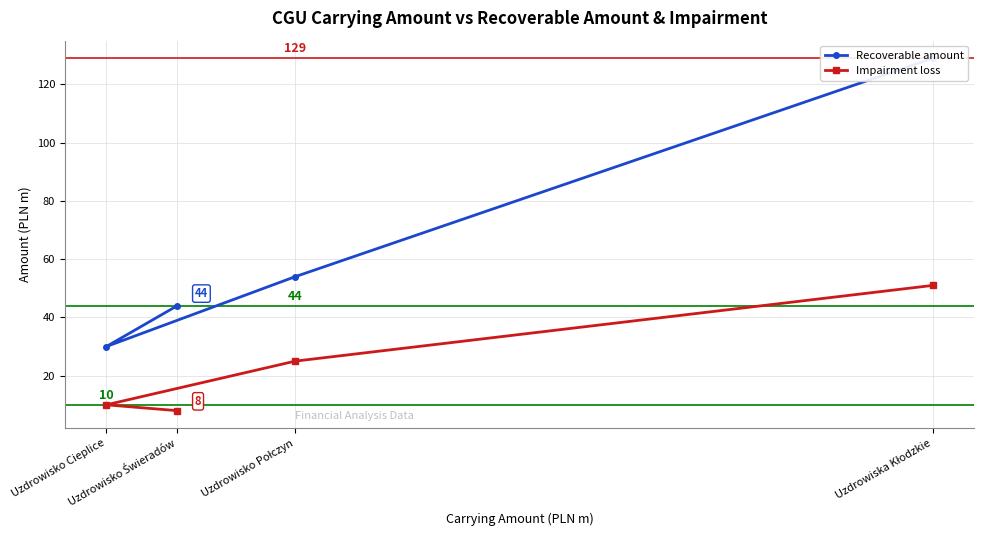

At which label is Impairment loss closest to 29?

Uzdrowisko Połczyn